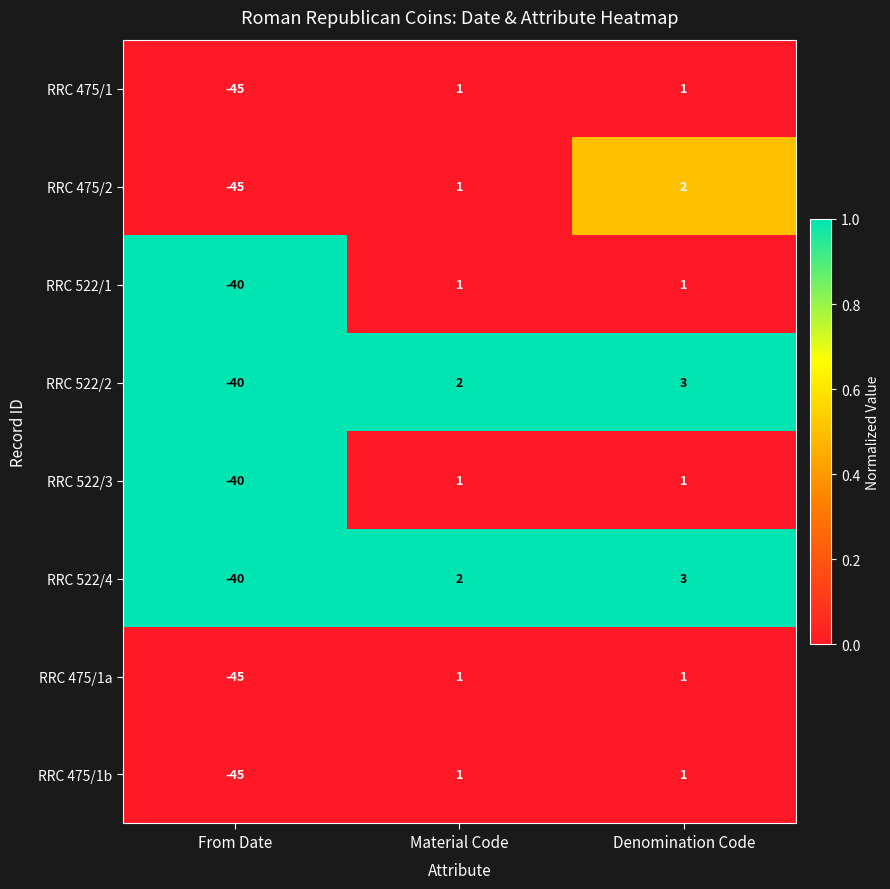

Which series has the largest range (max minus min)?

RRC 475/2